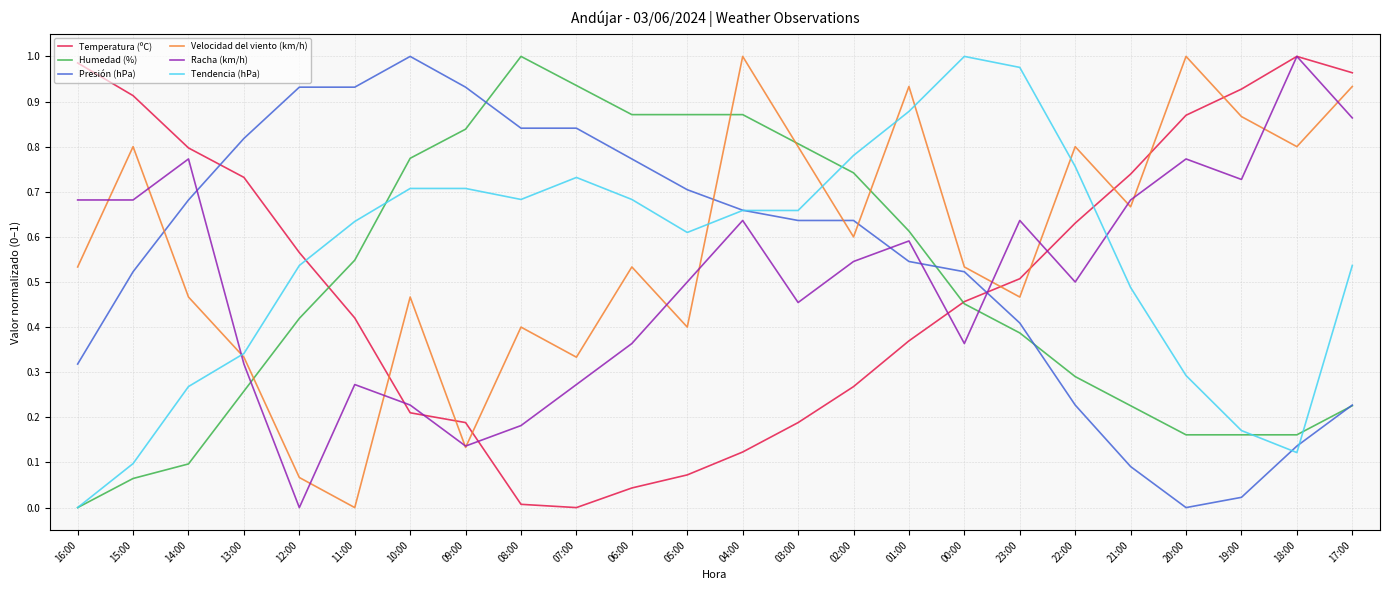

How many intersections are there between Velocidad del viento (km/h) and Humedad (%)?

4